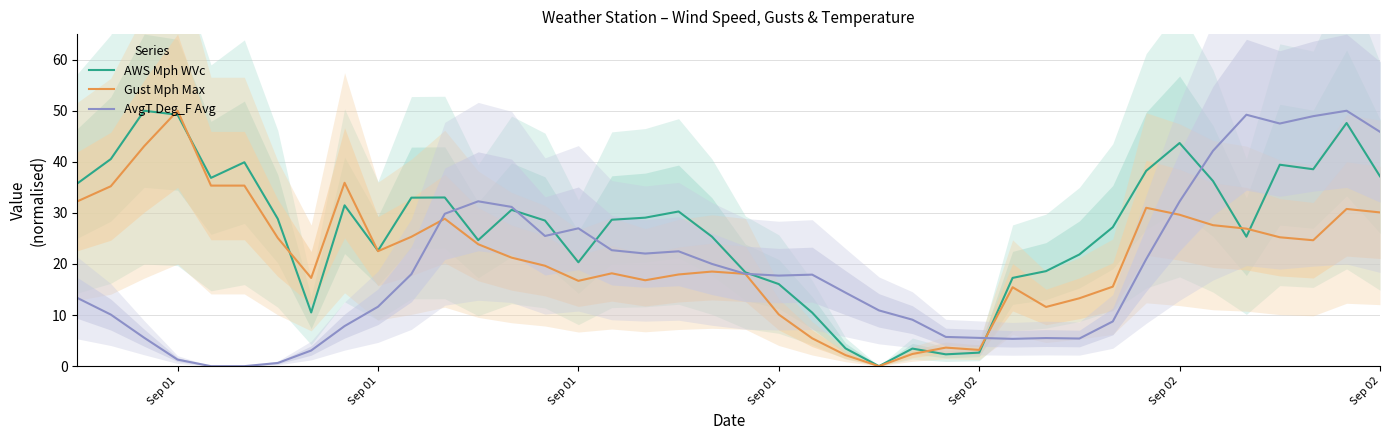

Does the chart display data point markers on the line(s)?

No